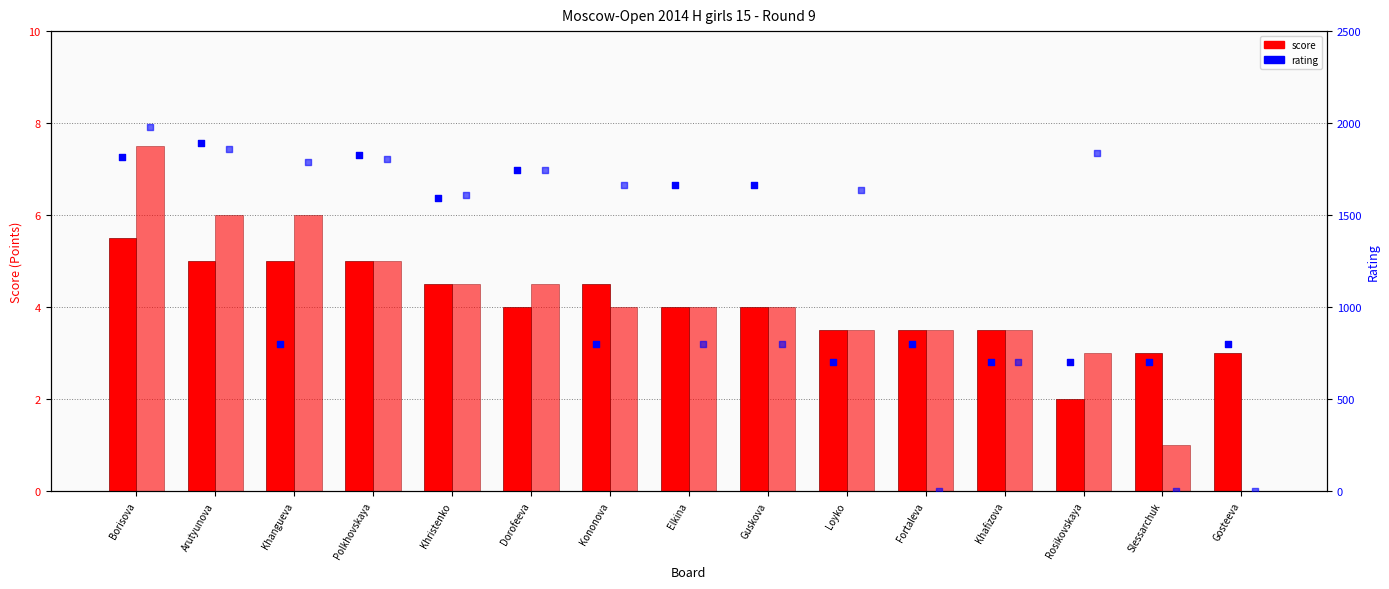

Which series reaches the maximum Y coordinate?

Rating (Black)